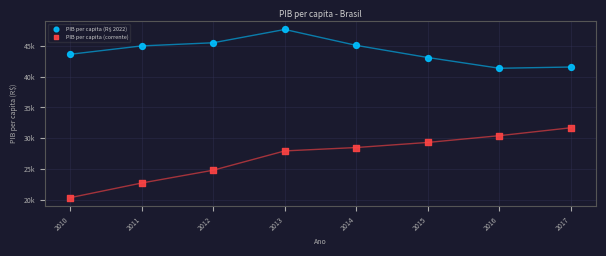

What are all the series names shown in the legend?

PIB per capita (R$ 2022), PIB per capita (corrente)